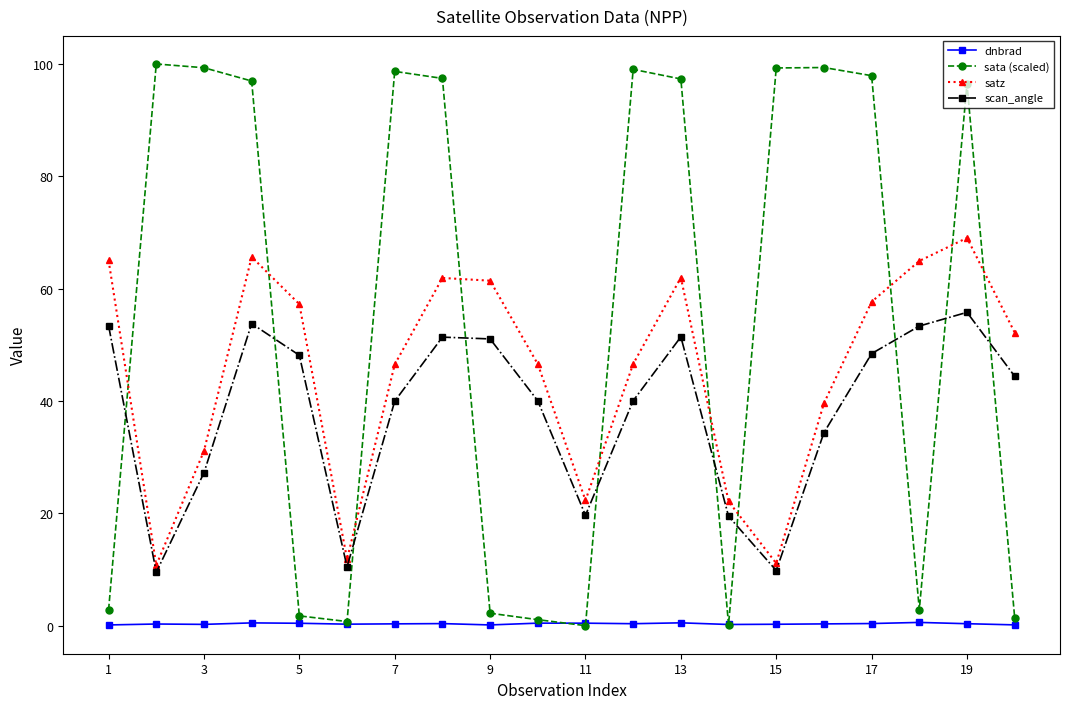

Which series has the largest total across all categories?

sata (scaled)